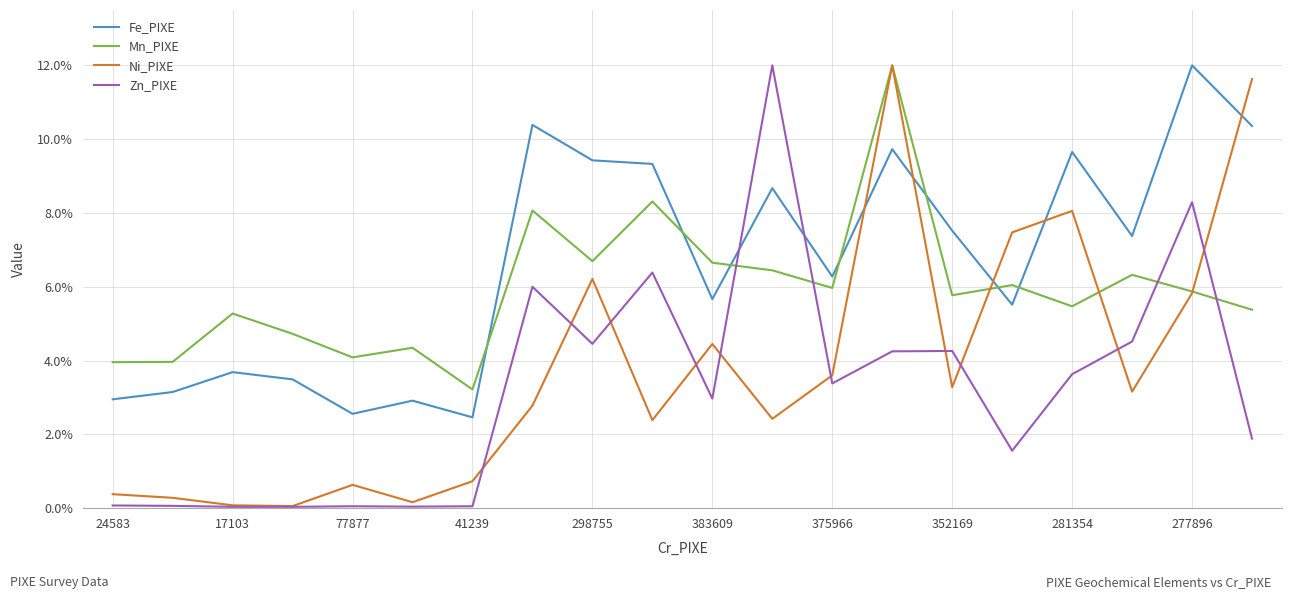

Which series has the largest total across all categories?

Fe_PIXE